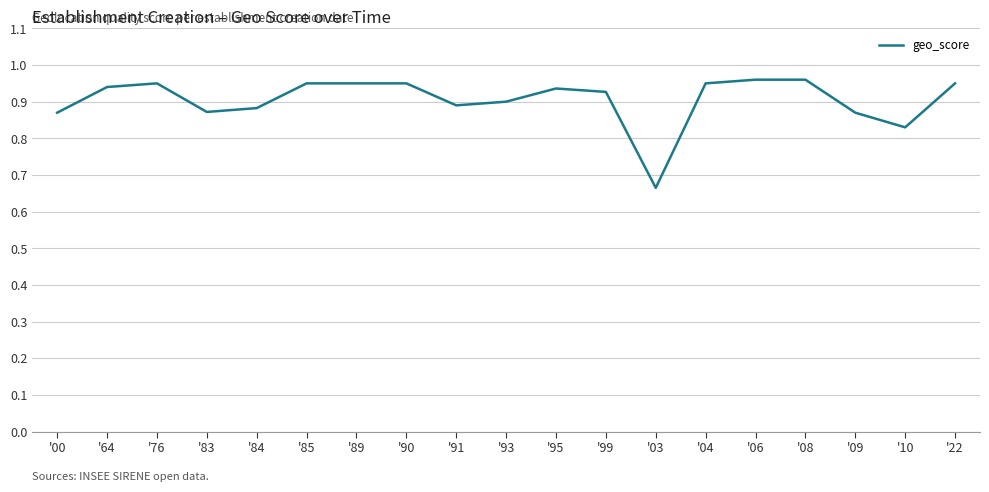

Between '06 and '83, which is larger?

'06